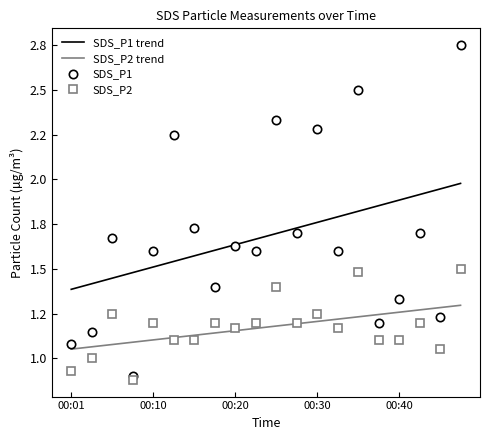

Does the chart display data point markers on the line(s)?

No